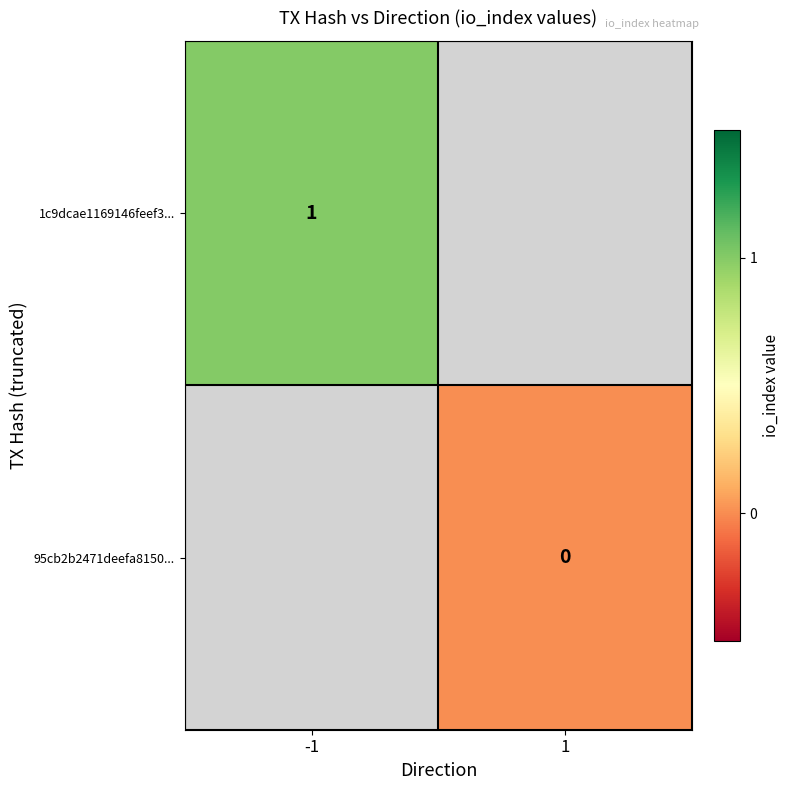

List the labels in order of 95cb2b2471deefa8150... value, smallest first.

-1, 1